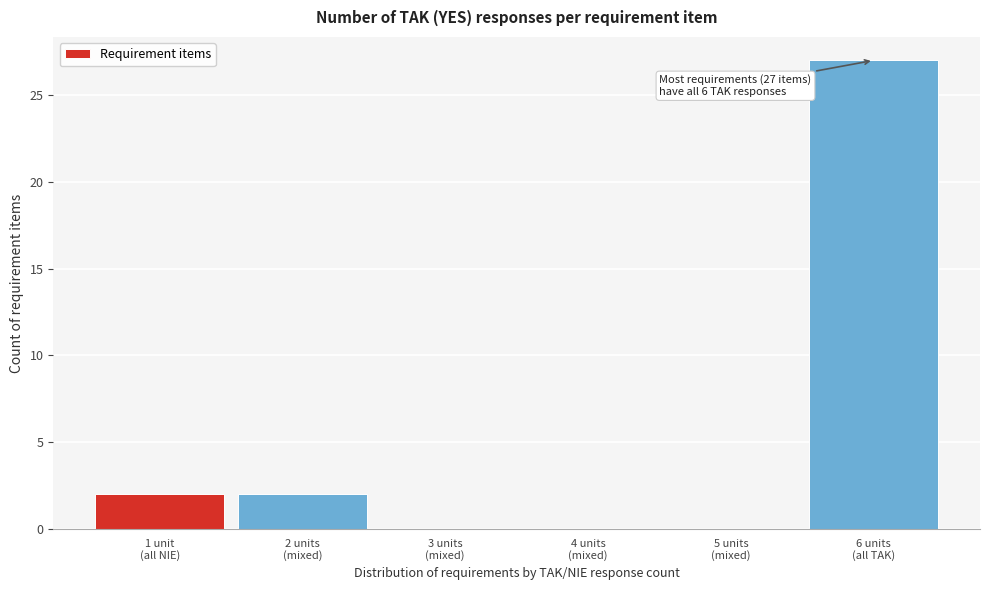

What is the greatest value displayed?

27